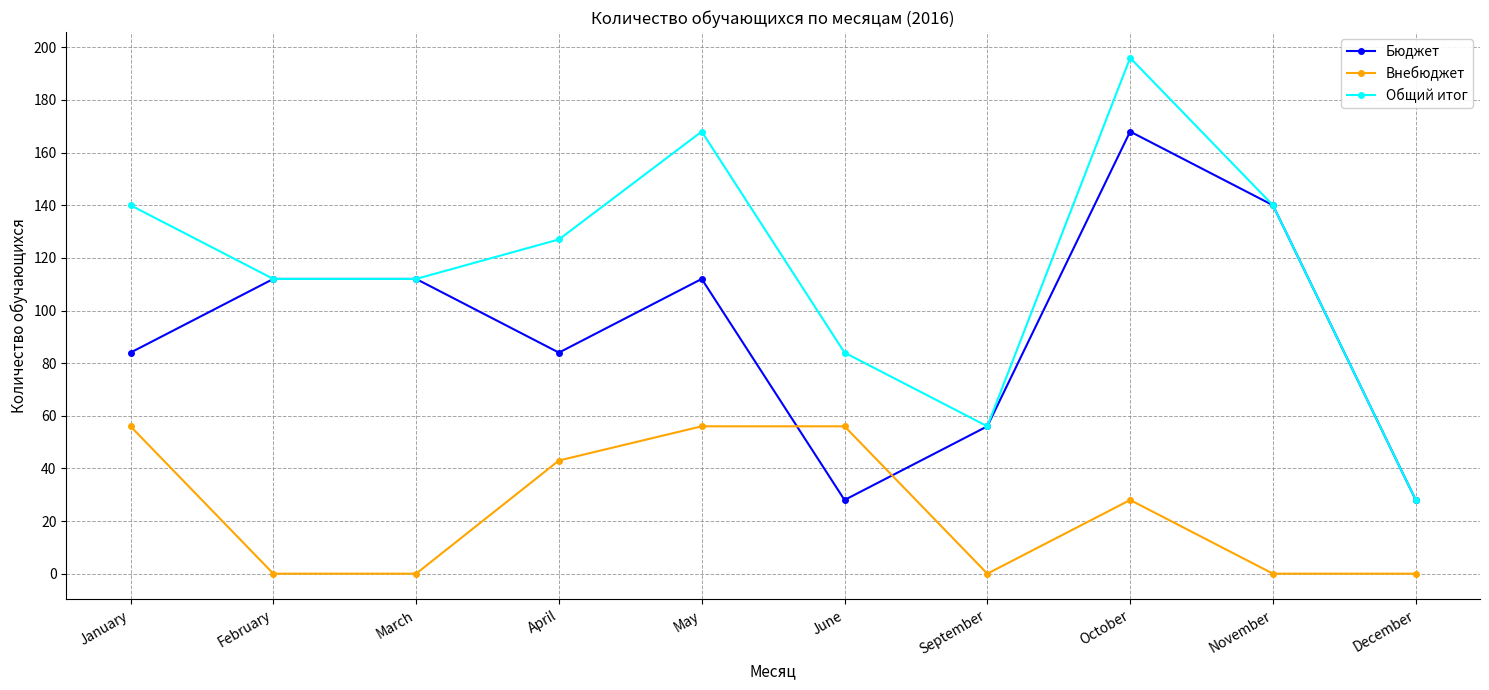

Which series changed the most between May and October?

Бюджет